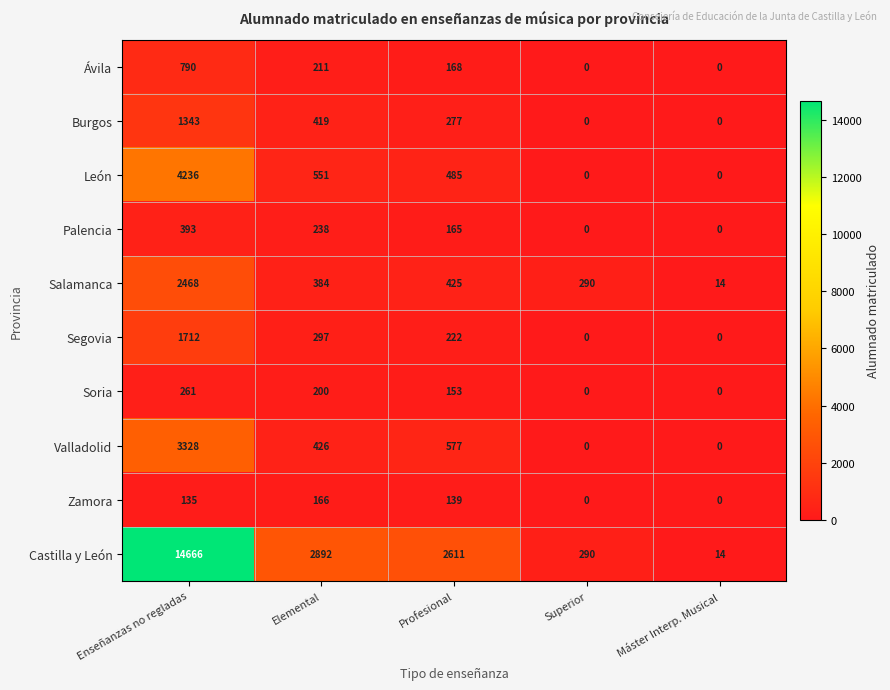

What is the total value across all series at Profesional?

5222